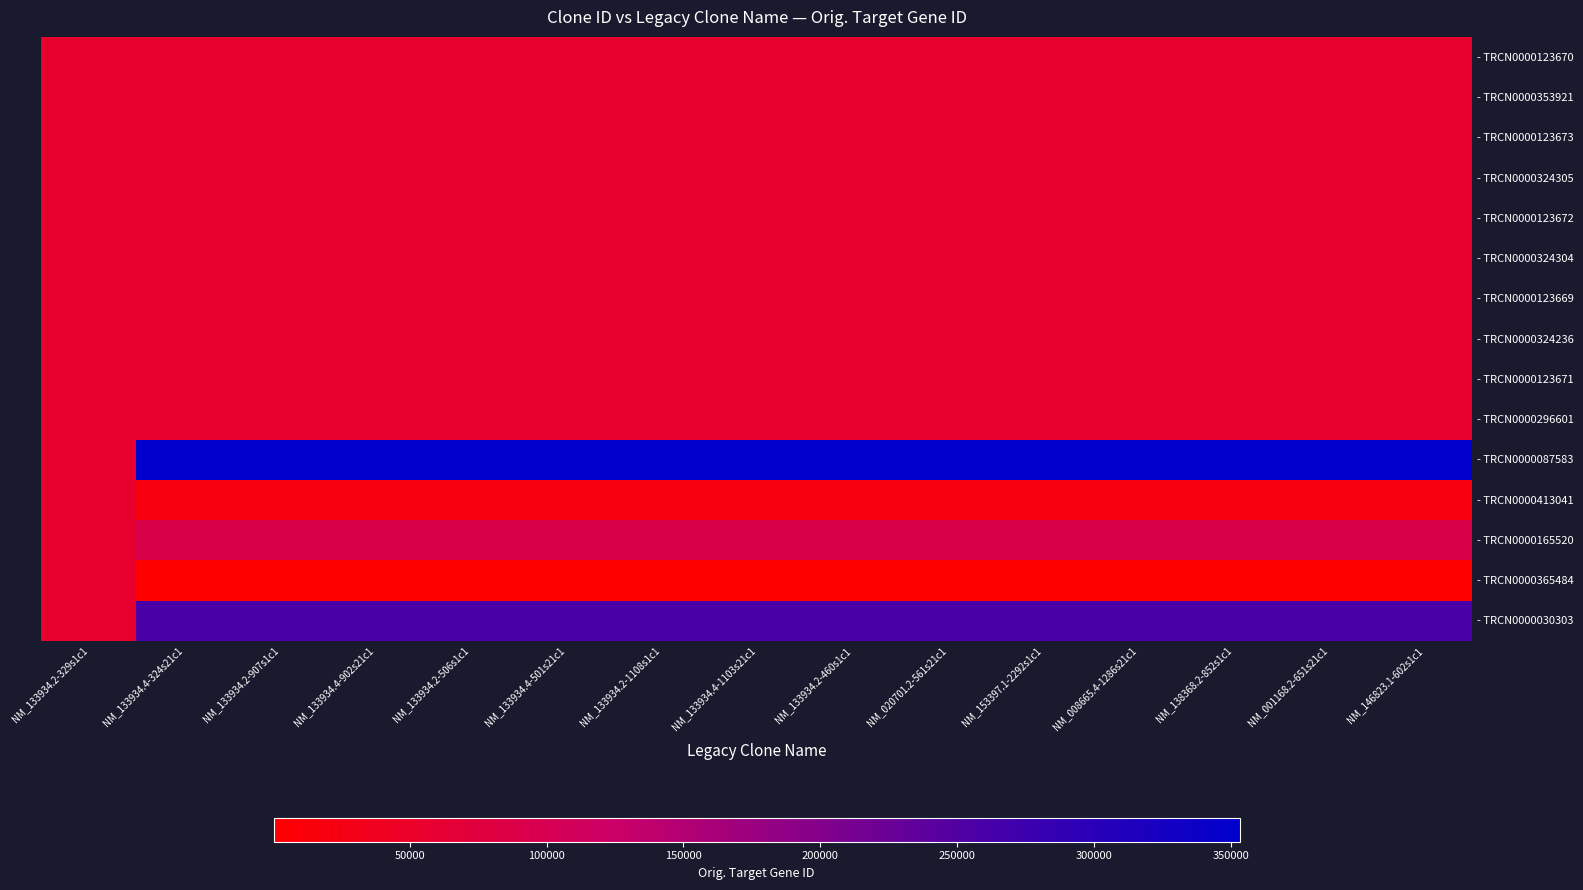

Between NM_008665.4-1286s21c1 and NM_138368.2-852s1c1, which is larger?

NM_008665.4-1286s21c1